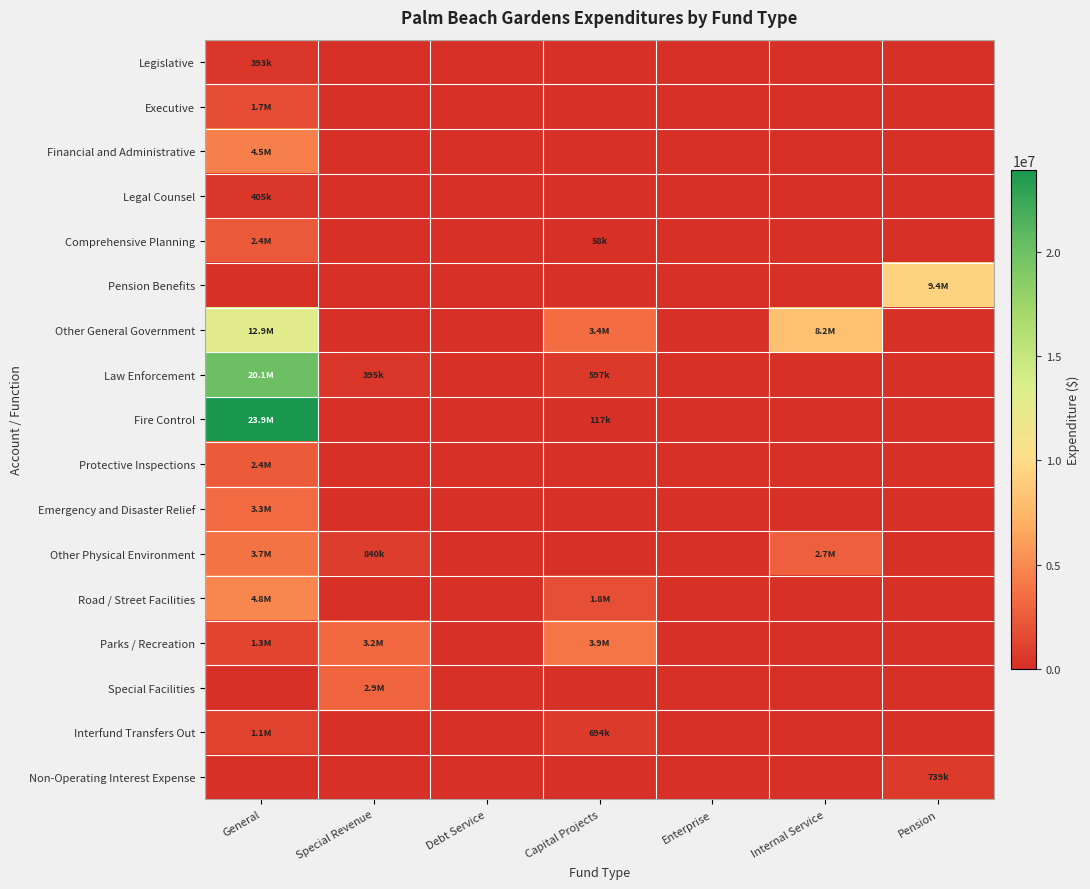

At Pension, list the series in order from smallest to largest.

Legislative, Executive, Financial and Administrative, Legal Counsel, Comprehensive Planning, Other General Government, Law Enforcement, Fire Control, Protective Inspections, Emergency and Disaster Relief, Other Physical Environment, Road / Street Facilities, Parks / Recreation, Special Facilities, Interfund Transfers Out, Non-Operating Interest Expense, Pension Benefits